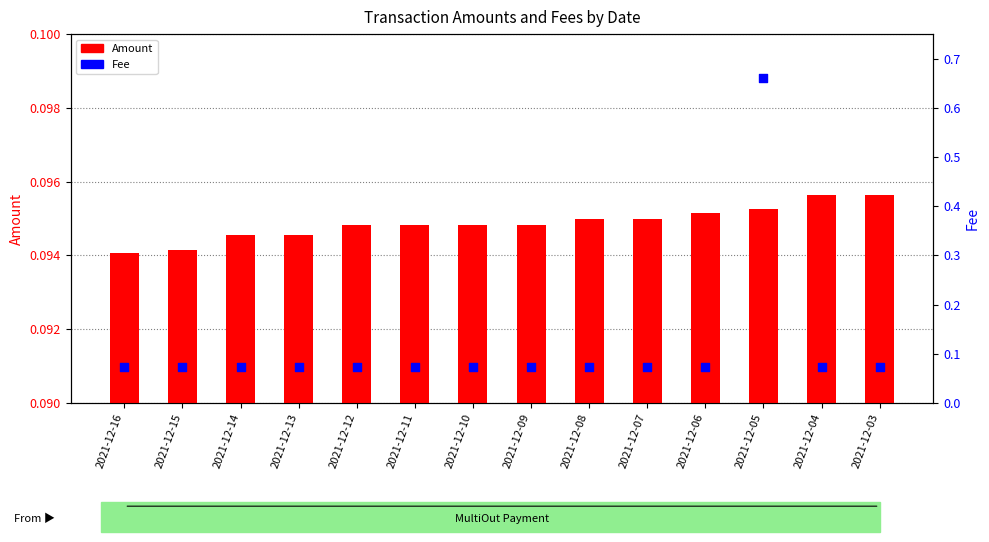

Is the value of Amount at 2021-12-07 greater than the value of Fee at 2021-12-11?

Yes